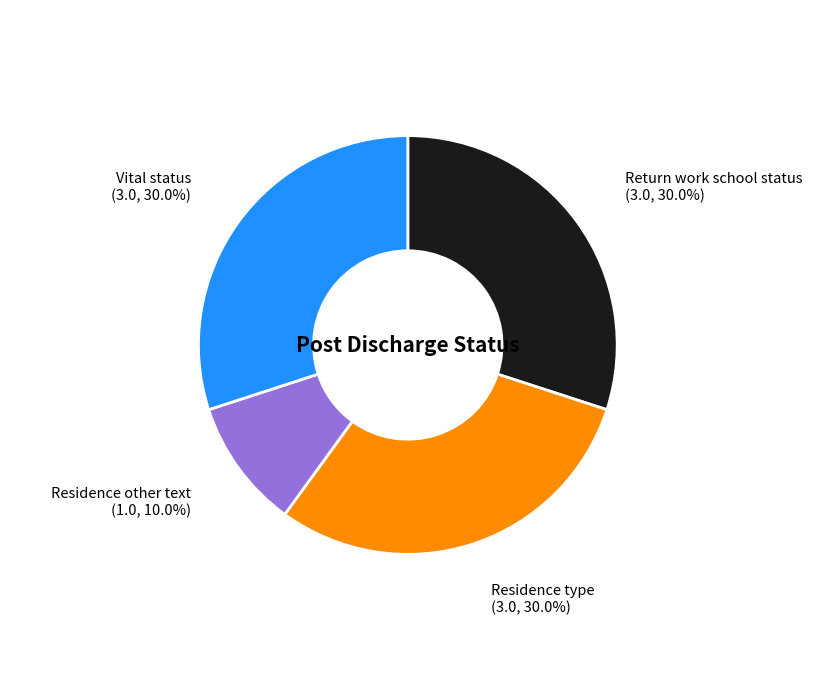

Which has a higher value, Return work school status or Residence other text?

Return work school status